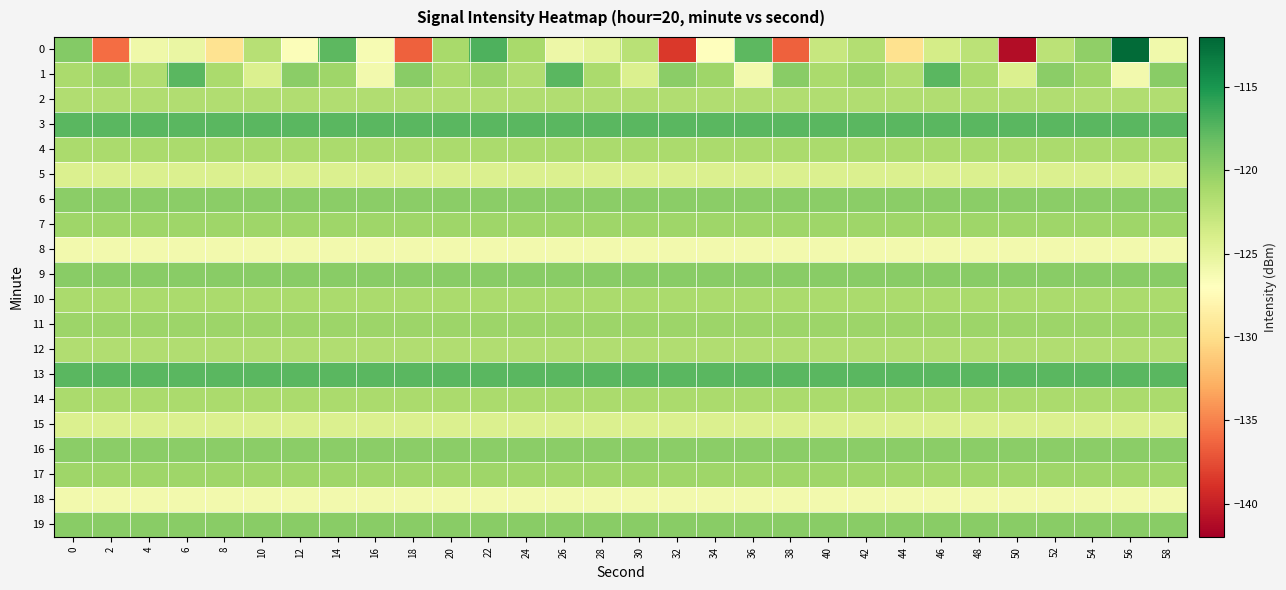

Reading right to left, list all the values displayed in this chart.

0: 58=-125.9	56=-112.3	54=-120.1	52=-122.2	50=-141.1	48=-122.3	46=-123.8	44=-129.8	42=-121.8	40=-123.0	38=-136.5	36=-117.6	34=-127.1	32=-138.5	30=-122.1	28=-124.9	26=-125.7	24=-121.2	22=-117.1	20=-121.2	18=-136.5	16=-126.4	14=-117.7	12=-126.7	10=-122.1	8=-129.7	6=-125.4	4=-125.8	2=-136.0	0=-119.5
1: 58=-119.7	56=-126.1	54=-120.7	52=-119.8	50=-124.3	48=-121.4	46=-117.5	44=-121.7	42=-120.6	40=-121.4	38=-119.7	36=-126.1	34=-120.7	32=-119.8	30=-124.3	28=-121.4	26=-117.5	24=-121.7	22=-120.6	20=-121.4	18=-119.7	16=-126.1	14=-120.7	12=-119.8	10=-124.3	8=-121.4	6=-117.5	4=-121.7	2=-120.6	0=-121.4
2: 58=-121.7	56=-121.7	54=-121.7	52=-121.7	50=-121.7	48=-121.7	46=-121.7	44=-121.7	42=-121.7	40=-121.7	38=-121.7	36=-121.7	34=-121.7	32=-121.7	30=-121.7	28=-121.7	26=-121.7	24=-121.7	22=-121.7	20=-121.7	18=-121.7	16=-121.7	14=-121.7	12=-121.7	10=-121.7	8=-121.7	6=-121.7	4=-121.7	2=-121.7	0=-121.7
3: 58=-117.5	56=-117.5	54=-117.5	52=-117.5	50=-117.5	48=-117.5	46=-117.5	44=-117.5	42=-117.5	40=-117.5	38=-117.5	36=-117.5	34=-117.5	32=-117.5	30=-117.5	28=-117.5	26=-117.5	24=-117.5	22=-117.5	20=-117.5	18=-117.5	16=-117.5	14=-117.5	12=-117.5	10=-117.5	8=-117.5	6=-117.5	4=-117.5	2=-117.5	0=-117.5
4: 58=-121.4	56=-121.4	54=-121.4	52=-121.4	50=-121.4	48=-121.4	46=-121.4	44=-121.4	42=-121.4	40=-121.4	38=-121.4	36=-121.4	34=-121.4	32=-121.4	30=-121.4	28=-121.4	26=-121.4	24=-121.4	22=-121.4	20=-121.4	18=-121.4	16=-121.4	14=-121.4	12=-121.4	10=-121.4	8=-121.4	6=-121.4	4=-121.4	2=-121.4	0=-121.4
5: 58=-124.3	56=-124.3	54=-124.3	52=-124.3	50=-124.3	48=-124.3	46=-124.3	44=-124.3	42=-124.3	40=-124.3	38=-124.3	36=-124.3	34=-124.3	32=-124.3	30=-124.3	28=-124.3	26=-124.3	24=-124.3	22=-124.3	20=-124.3	18=-124.3	16=-124.3	14=-124.3	12=-124.3	10=-124.3	8=-124.3	6=-124.3	4=-124.3	2=-124.3	0=-124.3
6: 58=-119.8	56=-119.8	54=-119.8	52=-119.8	50=-119.8	48=-119.8	46=-119.8	44=-119.8	42=-119.8	40=-119.8	38=-119.8	36=-119.8	34=-119.8	32=-119.8	30=-119.8	28=-119.8	26=-119.8	24=-119.8	22=-119.8	20=-119.8	18=-119.8	16=-119.8	14=-119.8	12=-119.8	10=-119.8	8=-119.8	6=-119.8	4=-119.8	2=-119.8	0=-119.8
7: 58=-120.7	56=-120.7	54=-120.7	52=-120.7	50=-120.7	48=-120.7	46=-120.7	44=-120.7	42=-120.7	40=-120.7	38=-120.7	36=-120.7	34=-120.7	32=-120.7	30=-120.7	28=-120.7	26=-120.7	24=-120.7	22=-120.7	20=-120.7	18=-120.7	16=-120.7	14=-120.7	12=-120.7	10=-120.7	8=-120.7	6=-120.7	4=-120.7	2=-120.7	0=-120.7
8: 58=-126.1	56=-126.1	54=-126.1	52=-126.1	50=-126.1	48=-126.1	46=-126.1	44=-126.1	42=-126.1	40=-126.1	38=-126.1	36=-126.1	34=-126.1	32=-126.1	30=-126.1	28=-126.1	26=-126.1	24=-126.1	22=-126.1	20=-126.1	18=-126.1	16=-126.1	14=-126.1	12=-126.1	10=-126.1	8=-126.1	6=-126.1	4=-126.1	2=-126.1	0=-126.1
9: 58=-119.7	56=-119.7	54=-119.7	52=-119.7	50=-119.7	48=-119.7	46=-119.7	44=-119.7	42=-119.7	40=-119.7	38=-119.7	36=-119.7	34=-119.7	32=-119.7	30=-119.7	28=-119.7	26=-119.7	24=-119.7	22=-119.7	20=-119.7	18=-119.7	16=-119.7	14=-119.7	12=-119.7	10=-119.7	8=-119.7	6=-119.7	4=-119.7	2=-119.7	0=-119.7
10: 58=-121.4	56=-121.4	54=-121.4	52=-121.4	50=-121.4	48=-121.4	46=-121.4	44=-121.4	42=-121.4	40=-121.4	38=-121.4	36=-121.4	34=-121.4	32=-121.4	30=-121.4	28=-121.4	26=-121.4	24=-121.4	22=-121.4	20=-121.4	18=-121.4	16=-121.4	14=-121.4	12=-121.4	10=-121.4	8=-121.4	6=-121.4	4=-121.4	2=-121.4	0=-121.4
11: 58=-120.6	56=-120.6	54=-120.6	52=-120.6	50=-120.6	48=-120.6	46=-120.6	44=-120.6	42=-120.6	40=-120.6	38=-120.6	36=-120.6	34=-120.6	32=-120.6	30=-120.6	28=-120.6	26=-120.6	24=-120.6	22=-120.6	20=-120.6	18=-120.6	16=-120.6	14=-120.6	12=-120.6	10=-120.6	8=-120.6	6=-120.6	4=-120.6	2=-120.6	0=-120.6
12: 58=-121.7	56=-121.7	54=-121.7	52=-121.7	50=-121.7	48=-121.7	46=-121.7	44=-121.7	42=-121.7	40=-121.7	38=-121.7	36=-121.7	34=-121.7	32=-121.7	30=-121.7	28=-121.7	26=-121.7	24=-121.7	22=-121.7	20=-121.7	18=-121.7	16=-121.7	14=-121.7	12=-121.7	10=-121.7	8=-121.7	6=-121.7	4=-121.7	2=-121.7	0=-121.7
13: 58=-117.5	56=-117.5	54=-117.5	52=-117.5	50=-117.5	48=-117.5	46=-117.5	44=-117.5	42=-117.5	40=-117.5	38=-117.5	36=-117.5	34=-117.5	32=-117.5	30=-117.5	28=-117.5	26=-117.5	24=-117.5	22=-117.5	20=-117.5	18=-117.5	16=-117.5	14=-117.5	12=-117.5	10=-117.5	8=-117.5	6=-117.5	4=-117.5	2=-117.5	0=-117.5
14: 58=-121.4	56=-121.4	54=-121.4	52=-121.4	50=-121.4	48=-121.4	46=-121.4	44=-121.4	42=-121.4	40=-121.4	38=-121.4	36=-121.4	34=-121.4	32=-121.4	30=-121.4	28=-121.4	26=-121.4	24=-121.4	22=-121.4	20=-121.4	18=-121.4	16=-121.4	14=-121.4	12=-121.4	10=-121.4	8=-121.4	6=-121.4	4=-121.4	2=-121.4	0=-121.4
15: 58=-124.3	56=-124.3	54=-124.3	52=-124.3	50=-124.3	48=-124.3	46=-124.3	44=-124.3	42=-124.3	40=-124.3	38=-124.3	36=-124.3	34=-124.3	32=-124.3	30=-124.3	28=-124.3	26=-124.3	24=-124.3	22=-124.3	20=-124.3	18=-124.3	16=-124.3	14=-124.3	12=-124.3	10=-124.3	8=-124.3	6=-124.3	4=-124.3	2=-124.3	0=-124.3
16: 58=-119.8	56=-119.8	54=-119.8	52=-119.8	50=-119.8	48=-119.8	46=-119.8	44=-119.8	42=-119.8	40=-119.8	38=-119.8	36=-119.8	34=-119.8	32=-119.8	30=-119.8	28=-119.8	26=-119.8	24=-119.8	22=-119.8	20=-119.8	18=-119.8	16=-119.8	14=-119.8	12=-119.8	10=-119.8	8=-119.8	6=-119.8	4=-119.8	2=-119.8	0=-119.8
17: 58=-120.7	56=-120.7	54=-120.7	52=-120.7	50=-120.7	48=-120.7	46=-120.7	44=-120.7	42=-120.7	40=-120.7	38=-120.7	36=-120.7	34=-120.7	32=-120.7	30=-120.7	28=-120.7	26=-120.7	24=-120.7	22=-120.7	20=-120.7	18=-120.7	16=-120.7	14=-120.7	12=-120.7	10=-120.7	8=-120.7	6=-120.7	4=-120.7	2=-120.7	0=-120.7
18: 58=-126.1	56=-126.1	54=-126.1	52=-126.1	50=-126.1	48=-126.1	46=-126.1	44=-126.1	42=-126.1	40=-126.1	38=-126.1	36=-126.1	34=-126.1	32=-126.1	30=-126.1	28=-126.1	26=-126.1	24=-126.1	22=-126.1	20=-126.1	18=-126.1	16=-126.1	14=-126.1	12=-126.1	10=-126.1	8=-126.1	6=-126.1	4=-126.1	2=-126.1	0=-126.1
19: 58=-119.7	56=-119.7	54=-119.7	52=-119.7	50=-119.7	48=-119.7	46=-119.7	44=-119.7	42=-119.7	40=-119.7	38=-119.7	36=-119.7	34=-119.7	32=-119.7	30=-119.7	28=-119.7	26=-119.7	24=-119.7	22=-119.7	20=-119.7	18=-119.7	16=-119.7	14=-119.7	12=-119.7	10=-119.7	8=-119.7	6=-119.7	4=-119.7	2=-119.7	0=-119.7